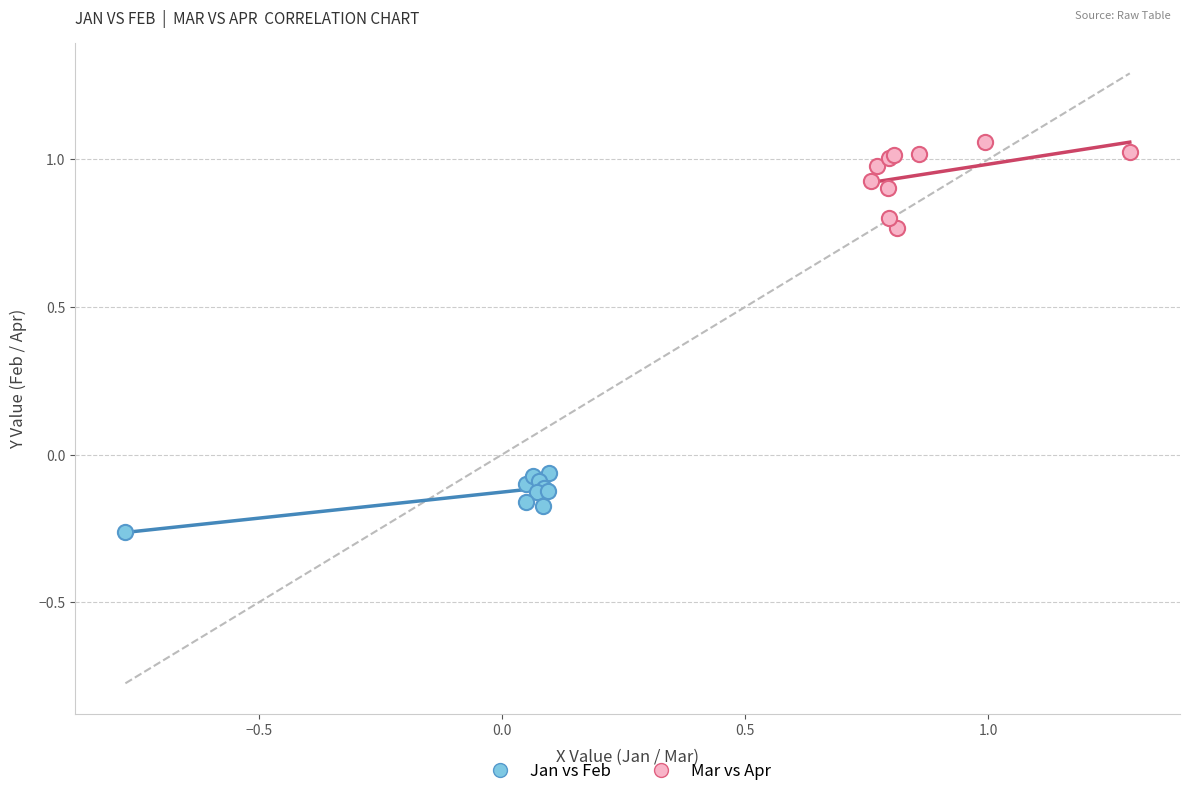

Which series reaches the minimum Y coordinate?

Jan vs Feb